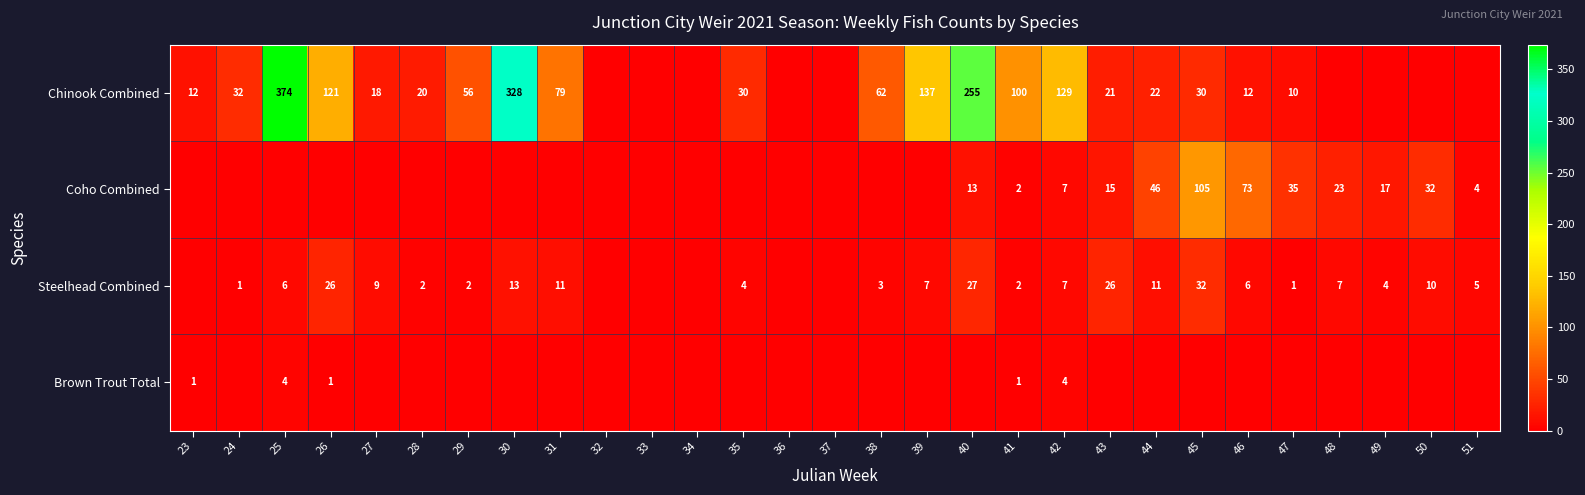

The value of Steelhead Combined at 38 is 2. True or false?

False